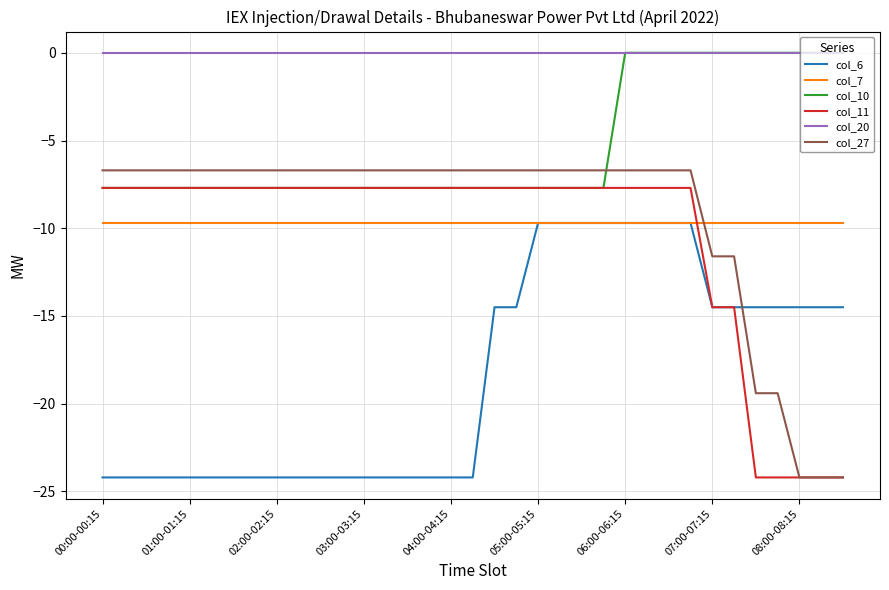

Which series has the largest total across all categories?

col_20